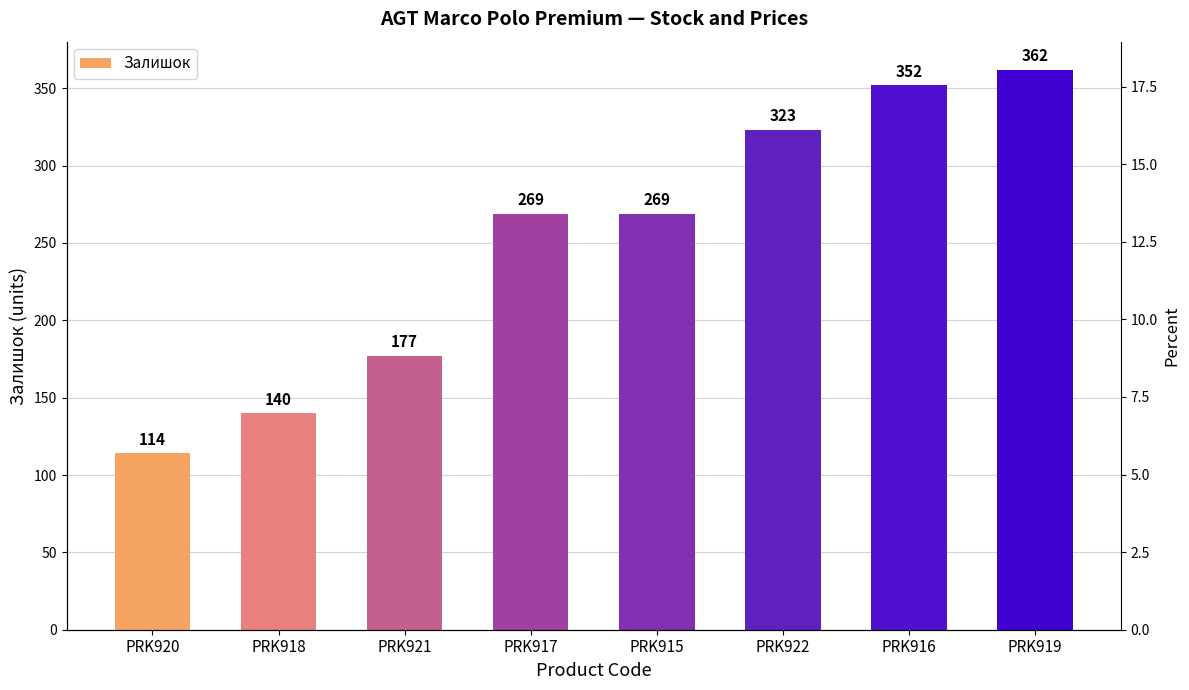

At which label is the value closest to 238?

PRK917